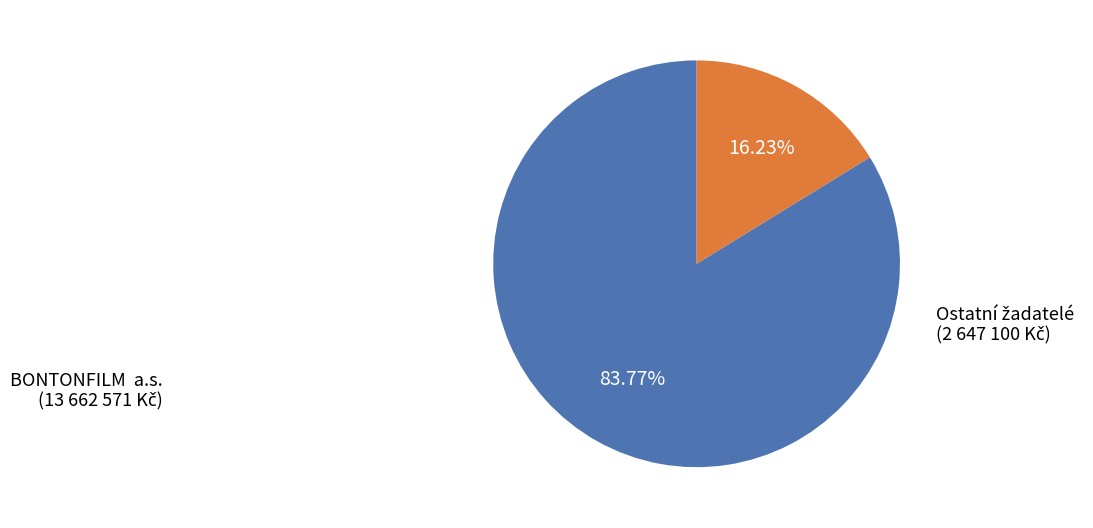

Is there any slice that represents more than half of the pie?

Yes